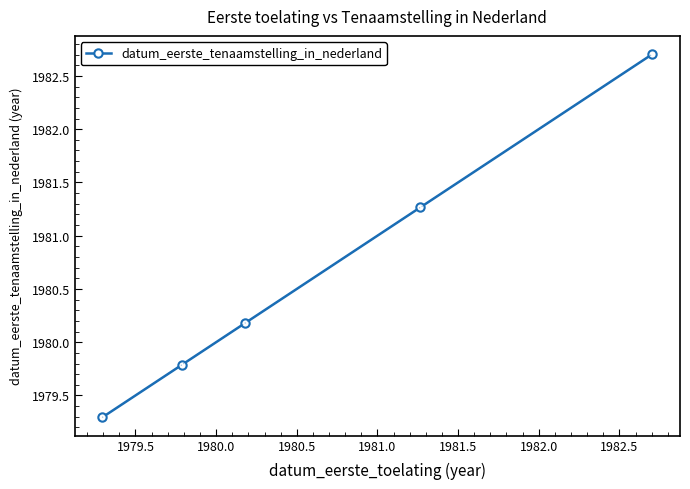

What is the value of the 1st point from the left?

1979.3